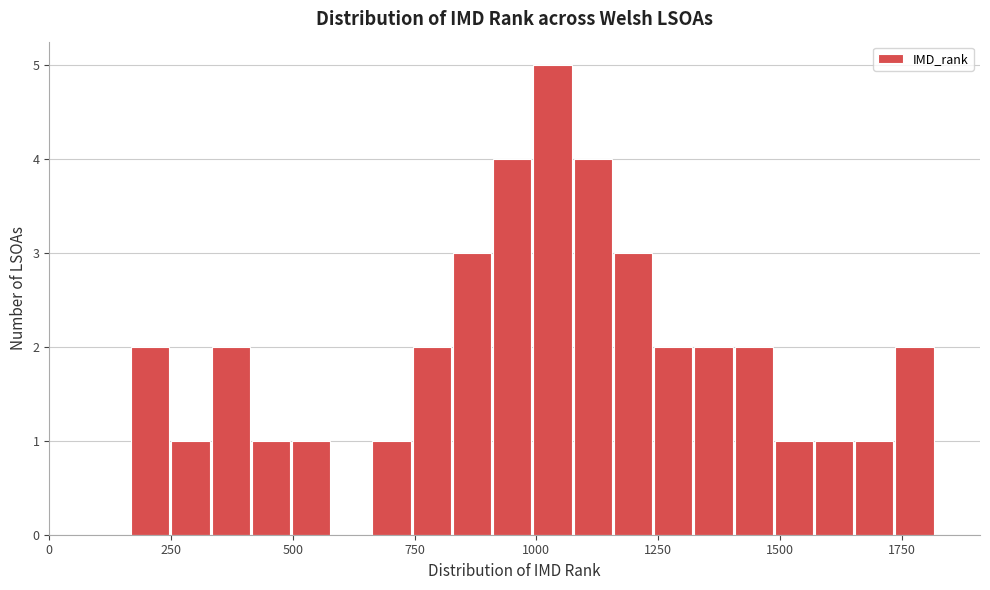

Around what value on the x-axis is the tallest bar? Give the approximate position of its centre, as read against the axis.

1050